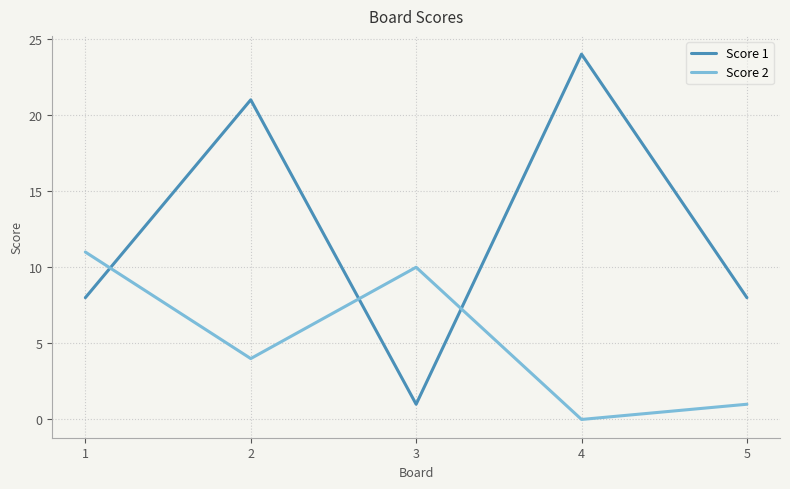

Is the value of Score 1 at 5 greater than the value of Score 2 at 5?

Yes